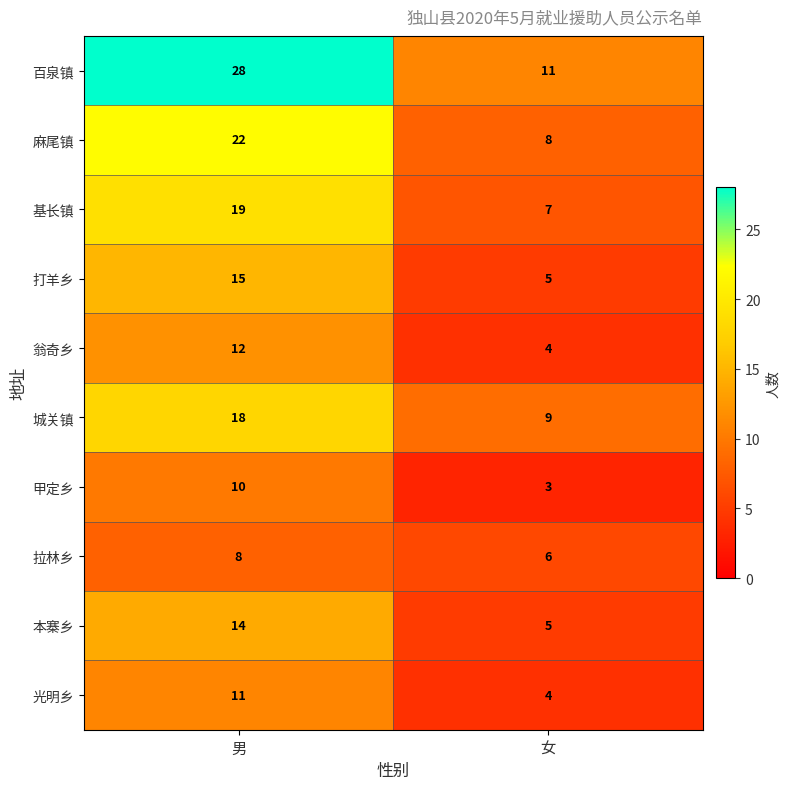

How many categories are shown in the chart?

2